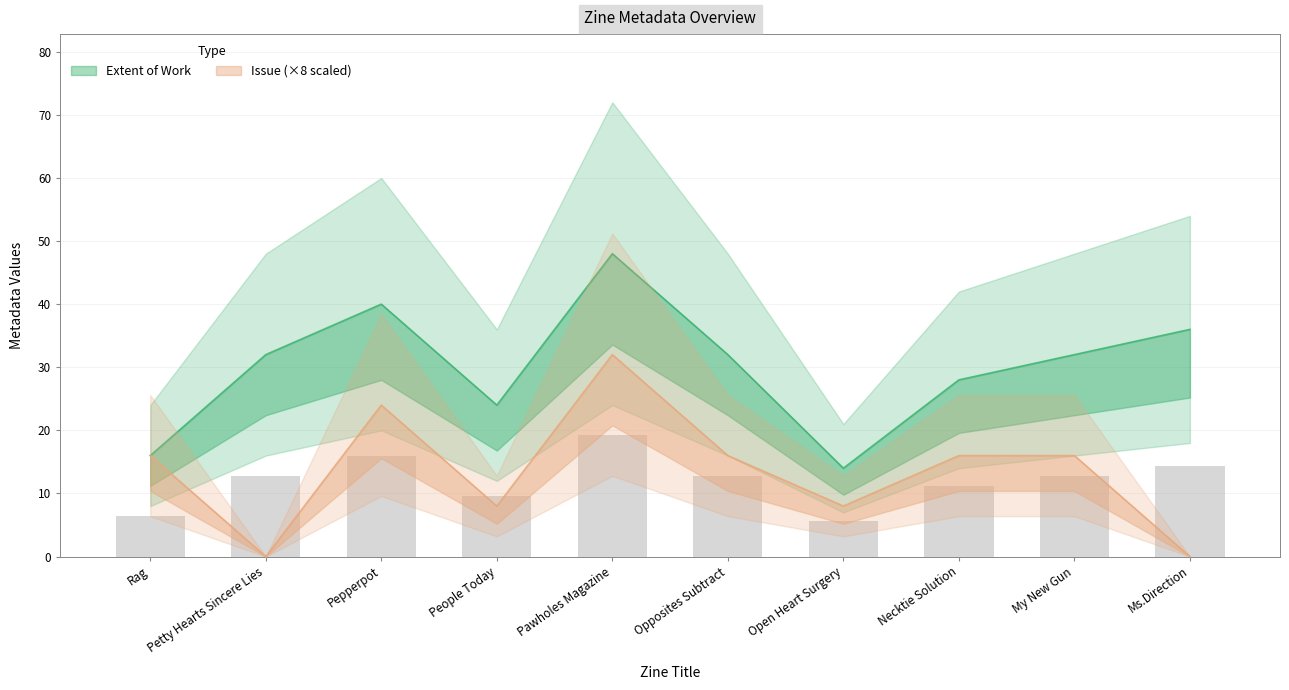

Are the bars horizontal?

No